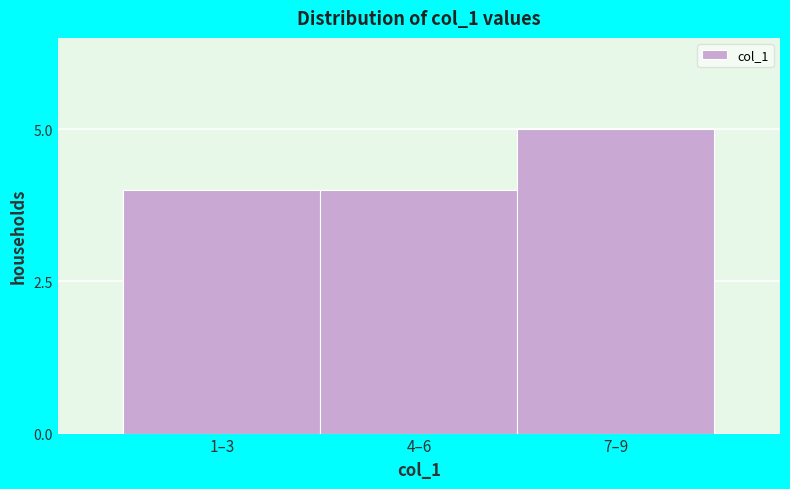

Reading left to right, extract all data points from this chart.

1–3=4	4–6=4	7–9=5